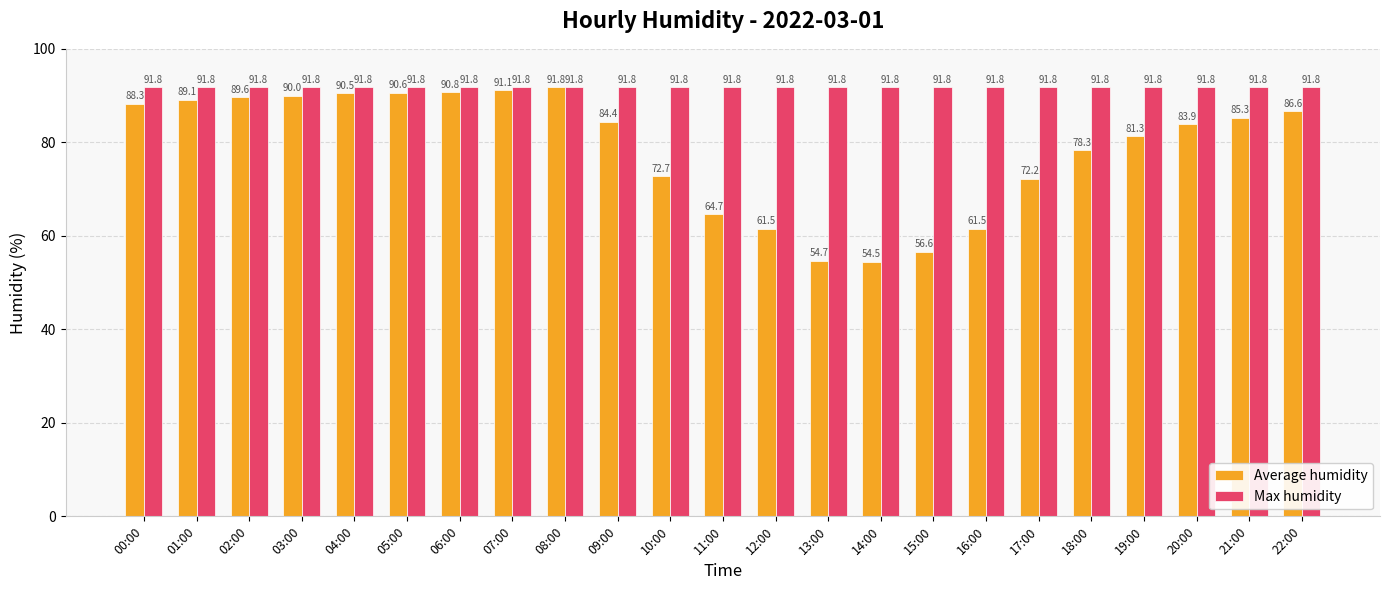

How many bars are there in each group?

2